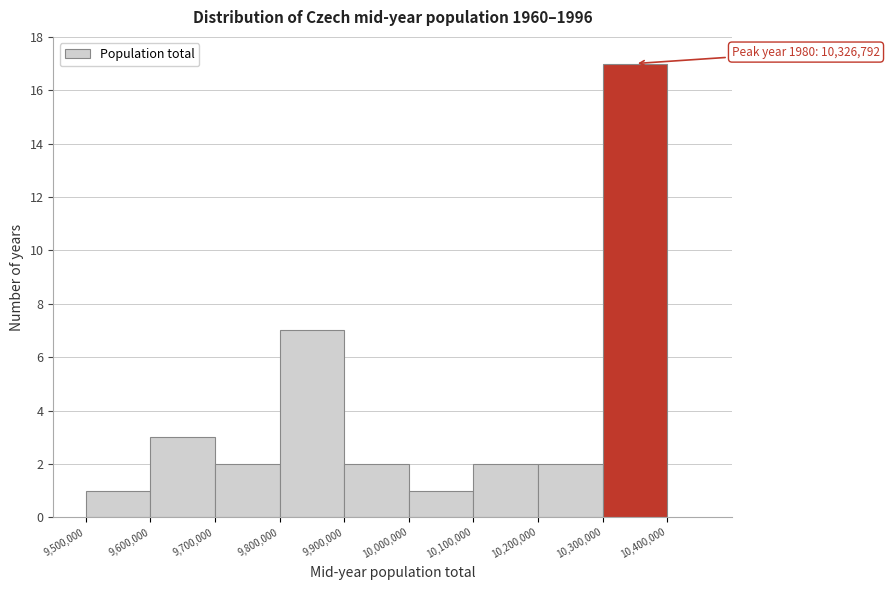

Which range on the x-axis has the tallest bar?

10,300,000 to 10,400,000